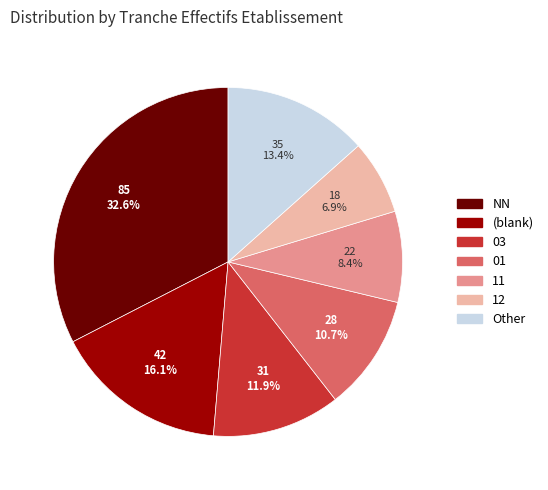

Which has a higher value, 11 or (blank)?

(blank)